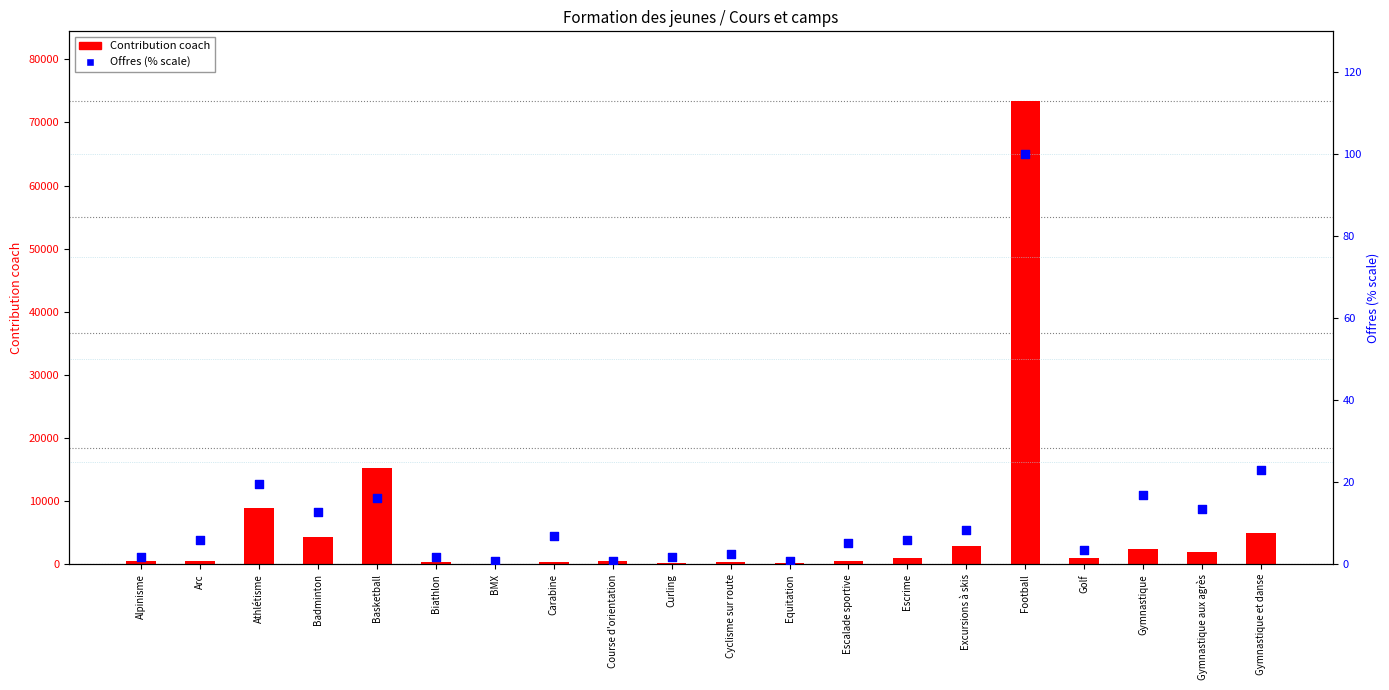

At how many categories does at least one series exceed 17709?

1